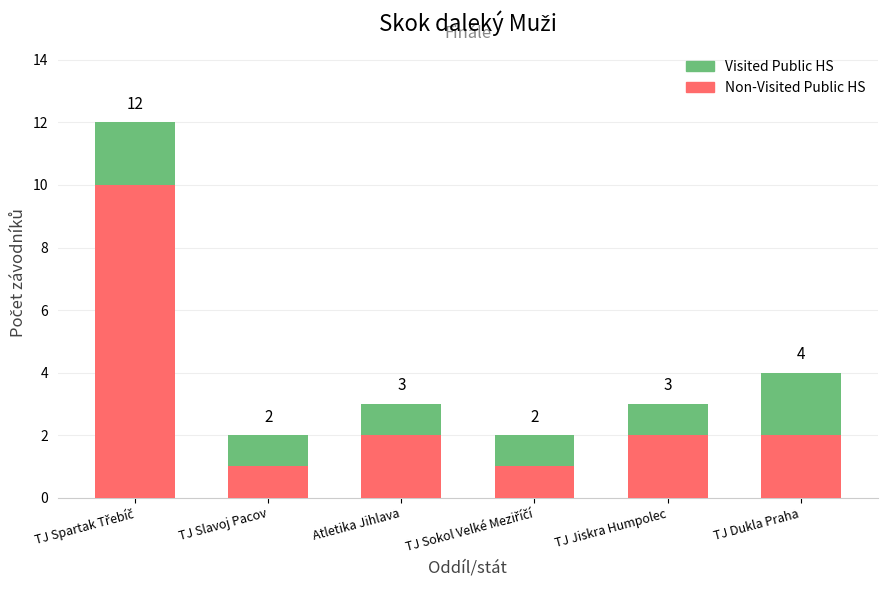

What are all the series names shown in the legend?

Visited Public HS, Non-Visited Public HS